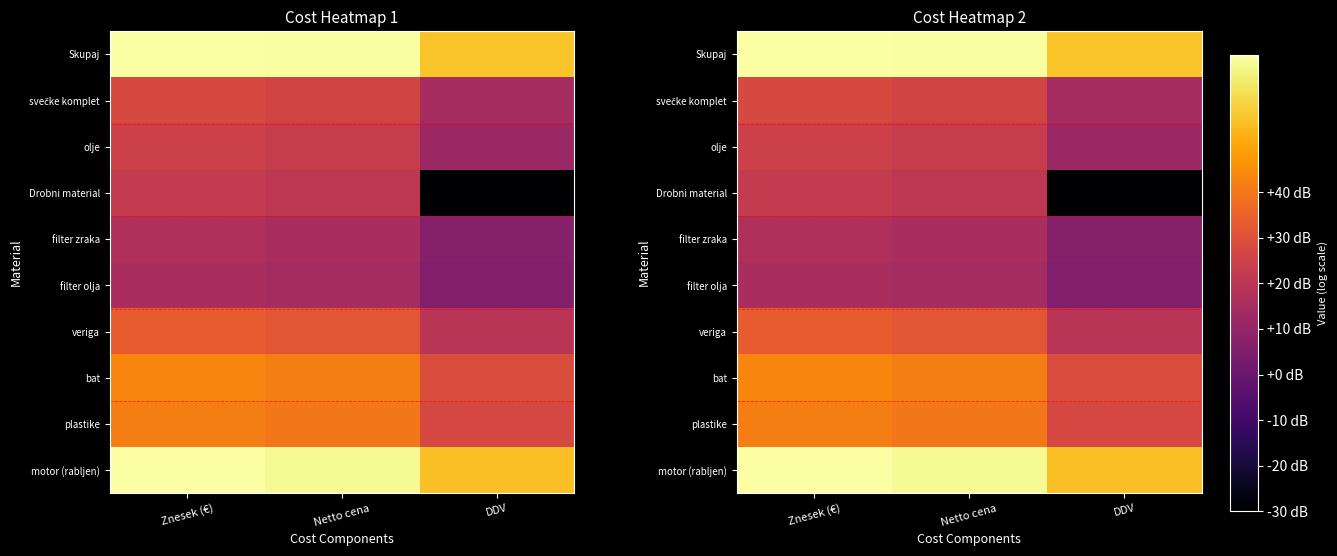

What is the difference between the bat values at Znesek (€) and DDV?

14.6